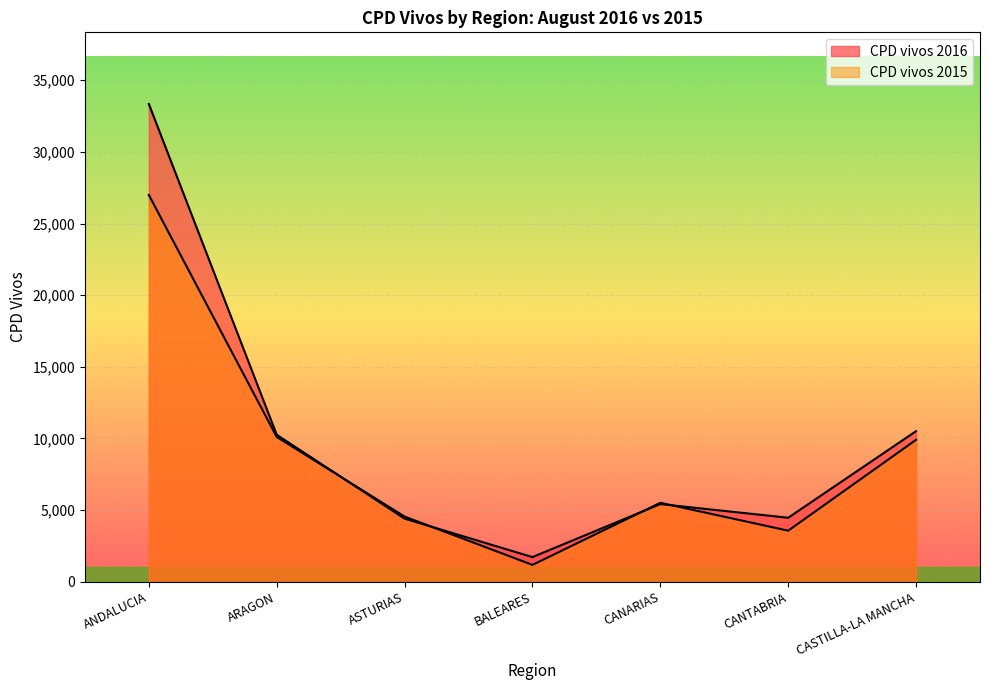

The CPD vivos 2016 series shows 10510 at CASTILLA-LA MANCHA. True or false?

True